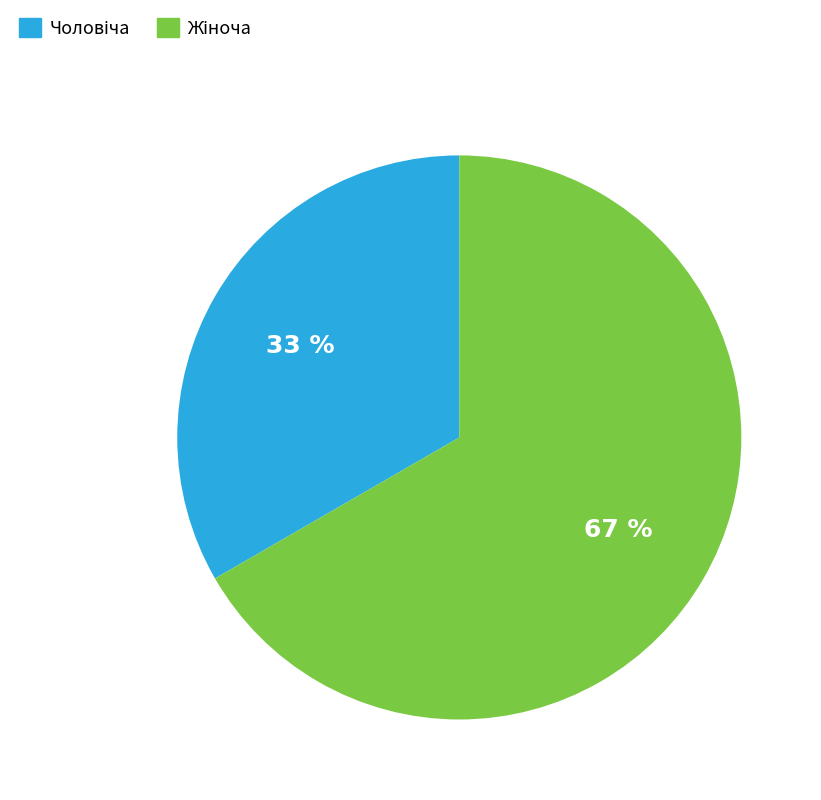

Is there any slice that represents more than half of the pie?

Yes